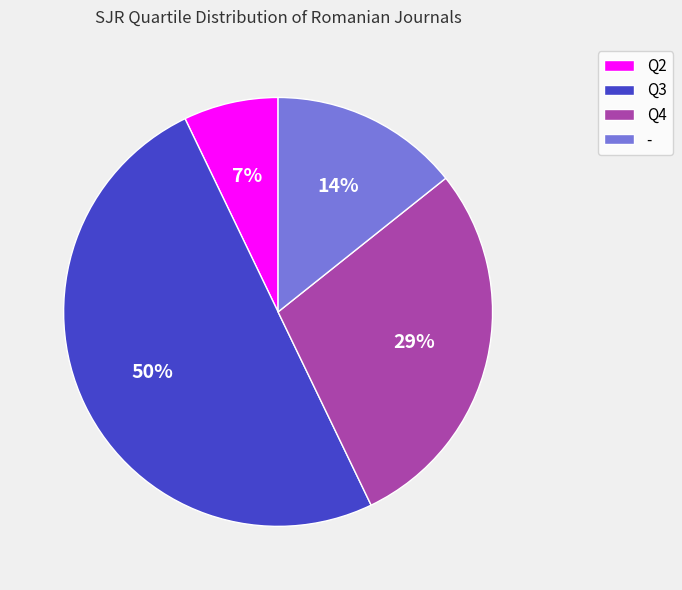

How many segments does this pie chart have?

4